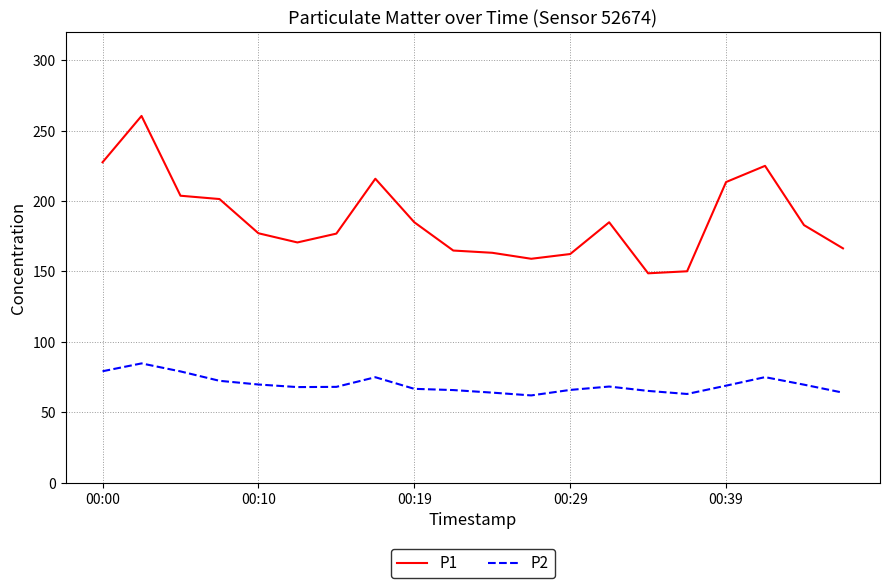

Which series has the widest spread of values?

P1